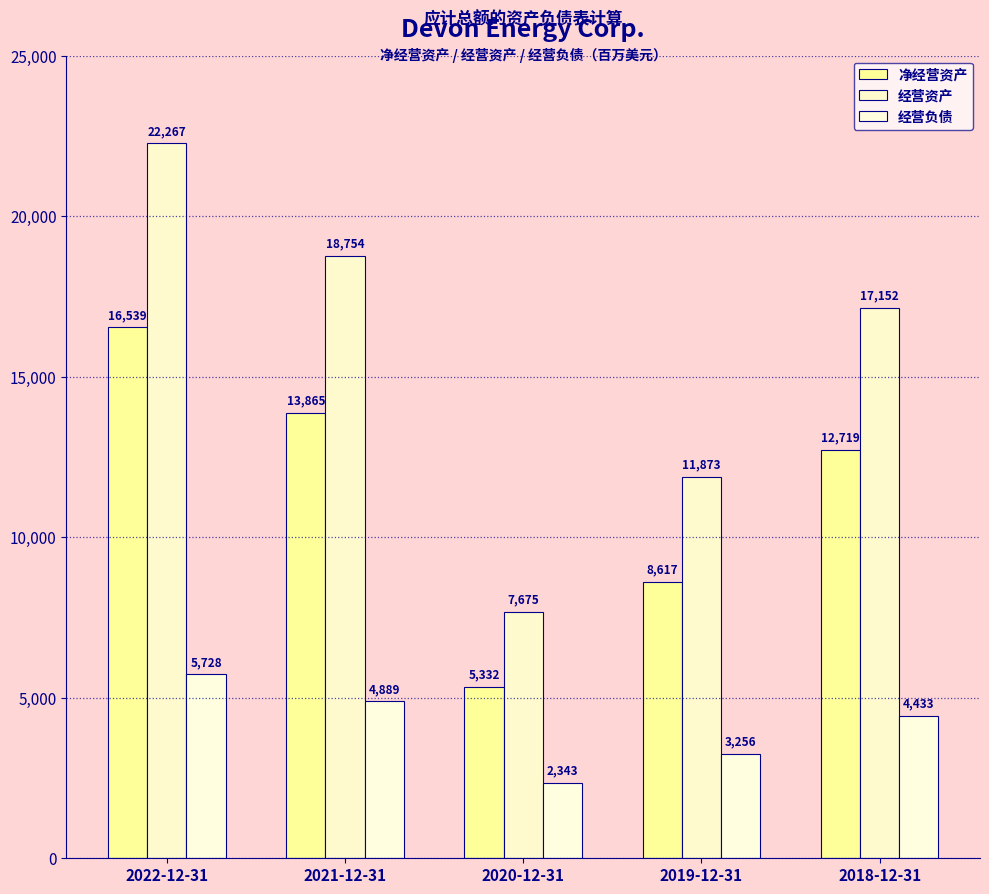

Is it true that 经营资产 equals 18754 at 2021-12-31?

True